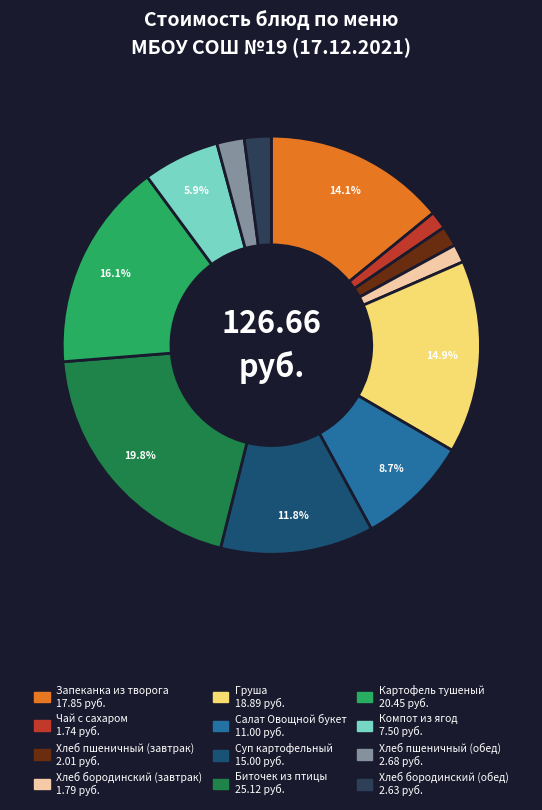

What percentage is the Хлеб пшеничный (обед) slice, to the nearest percent?

2%